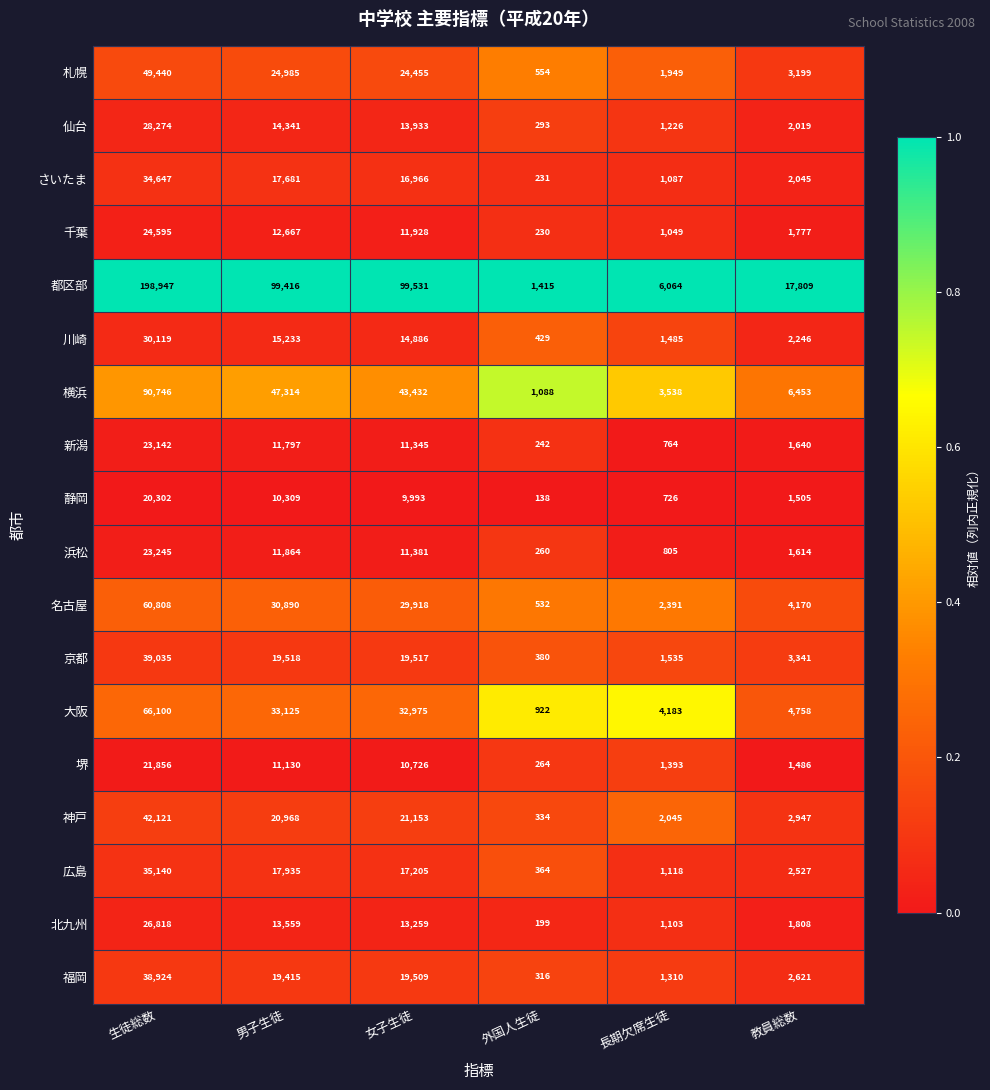

At which category does the chart reach its peak across all series?

生徒総数